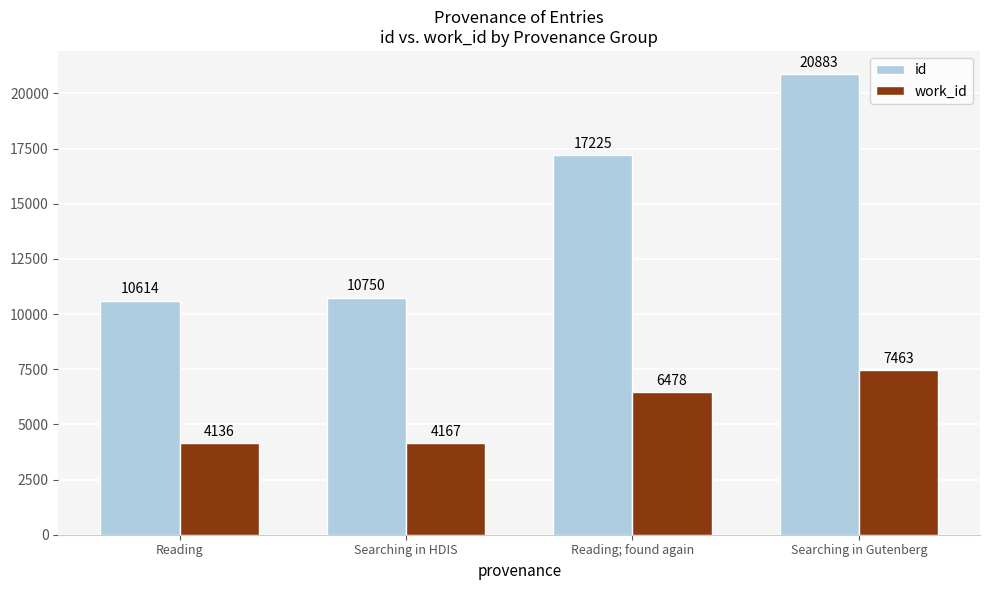

What is the sum of the work_id values at Reading; found again and Searching in Gutenberg?

13941